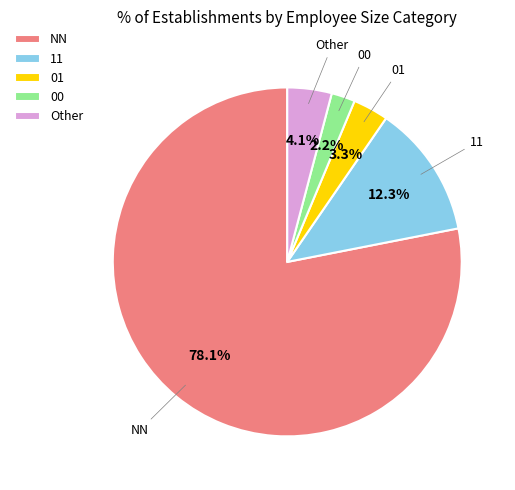

To the nearest percent, what portion does 00 represent?

2%